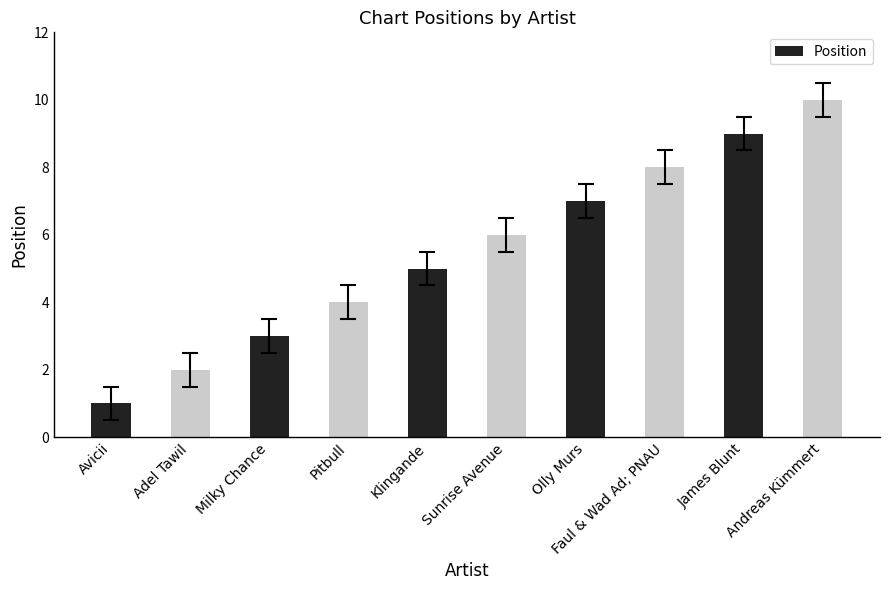

Rank the categories by value from highest to lowest.

Andreas Kümmert, James Blunt, Faul & Wad Ad; PNAU, Olly Murs, Sunrise Avenue, Klingande, Pitbull, Milky Chance, Adel Tawil, Avicii